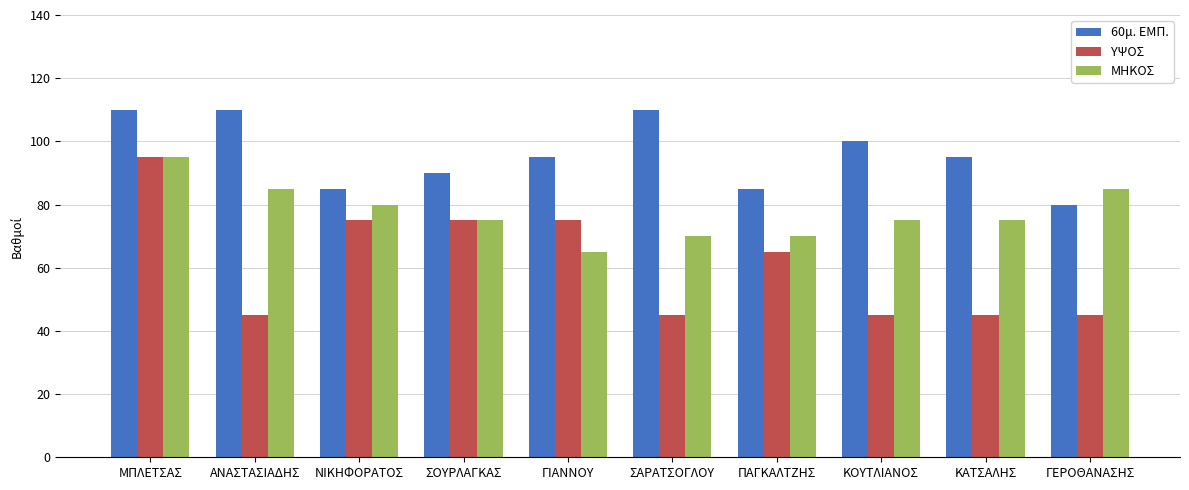

List the series in order of their overall mean, highest first.

60μ. ΕΜΠ., ΜΗΚΟΣ, ΥΨΟΣ